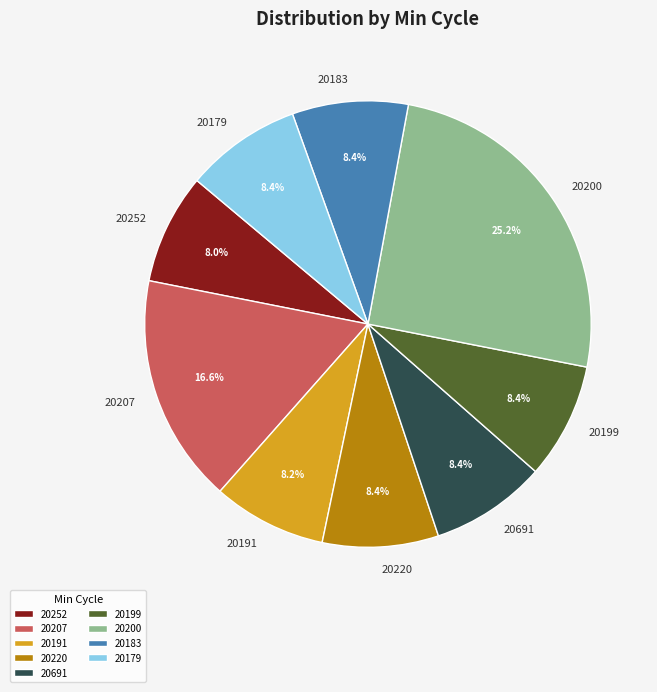

Which slice is the largest?

20200